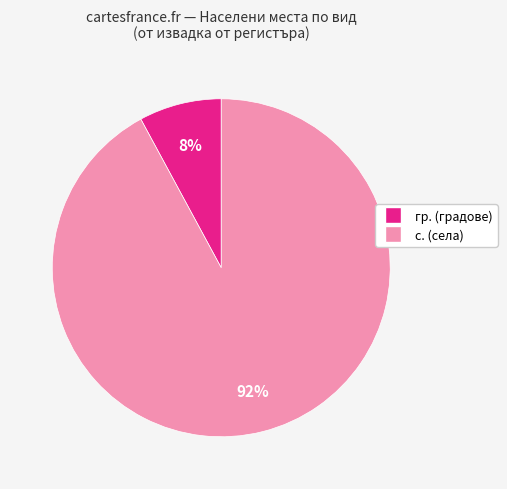

To the nearest percent, what is the average slice percentage?

50%